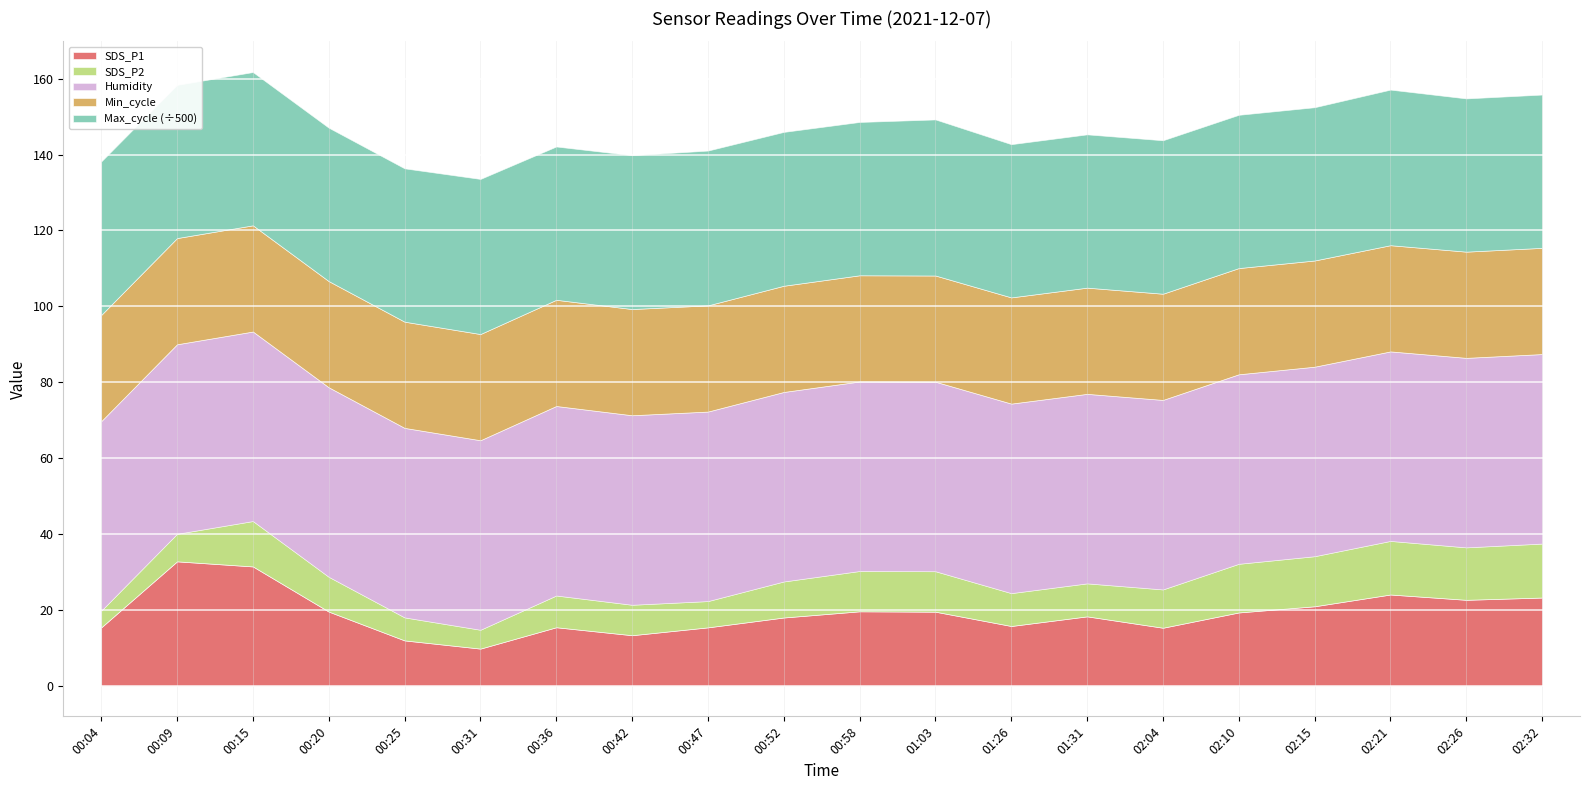

Which category has the lowest value in the SDS_P1 series?

00:31